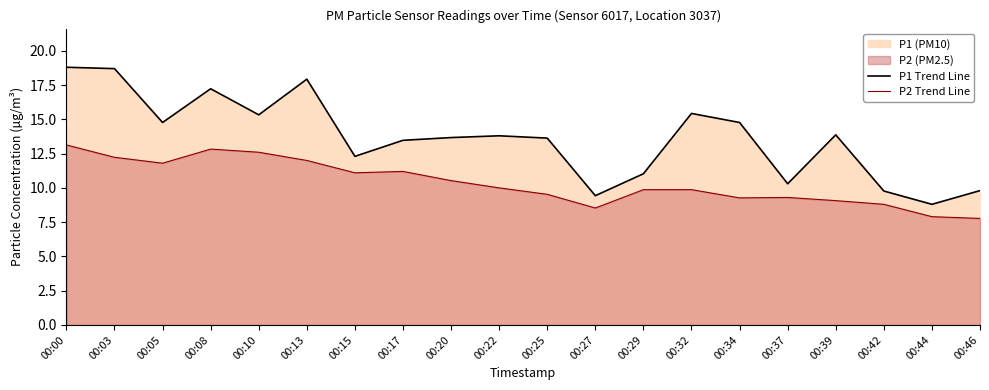

How many interior local peaks does the P2 Trend Line series have?

3